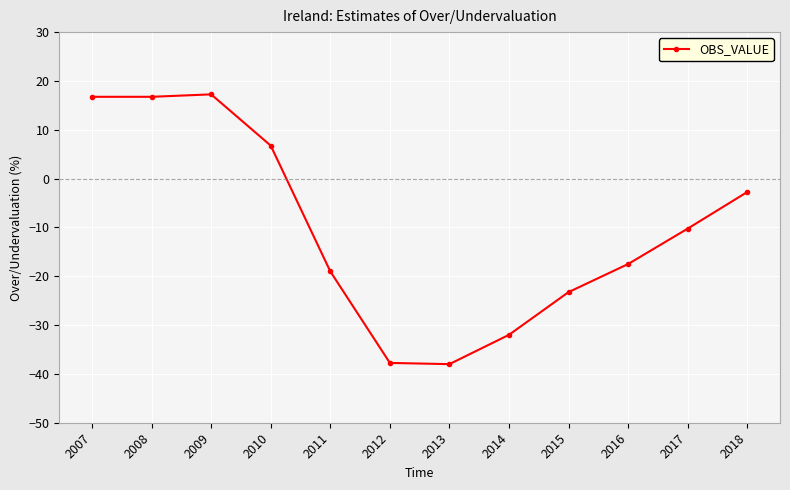

How many lines are shown in the chart?

1